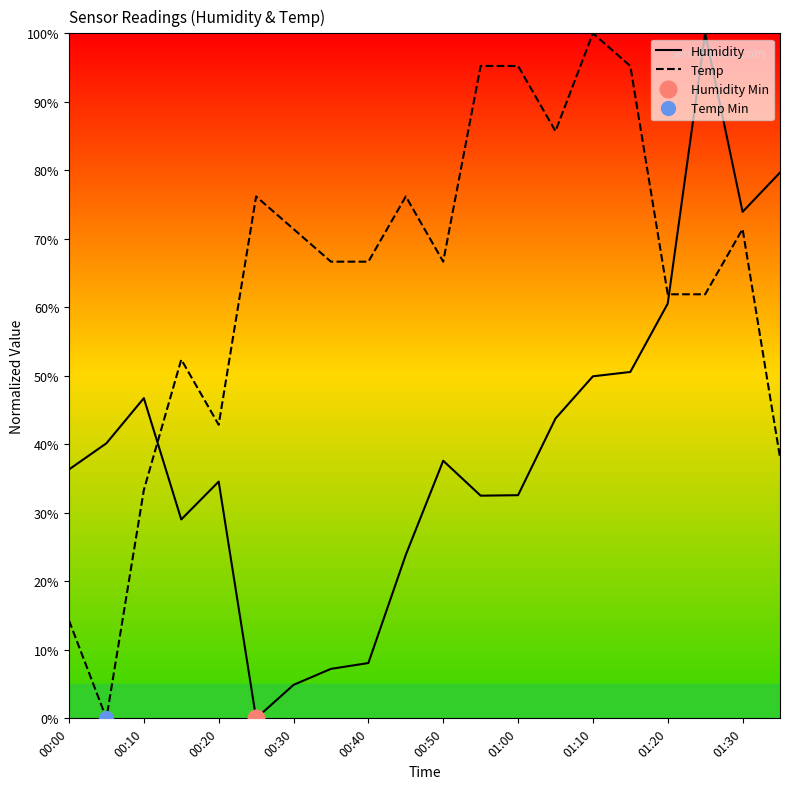

Which series has the largest total across all categories?

Temp